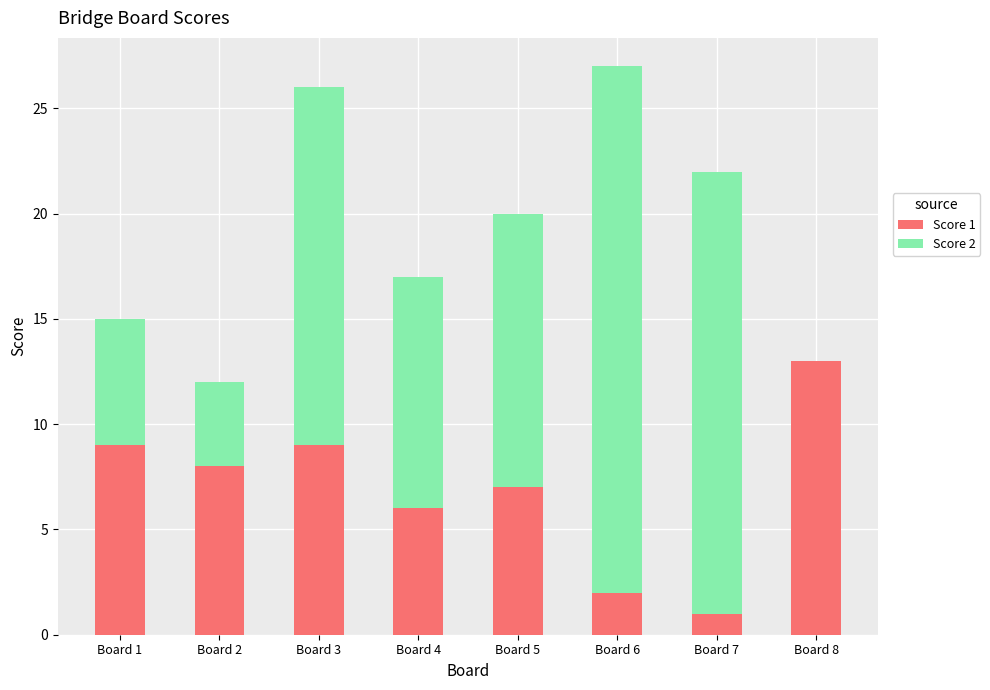

Which category has the highest value in the Score 1 series?

Board 8